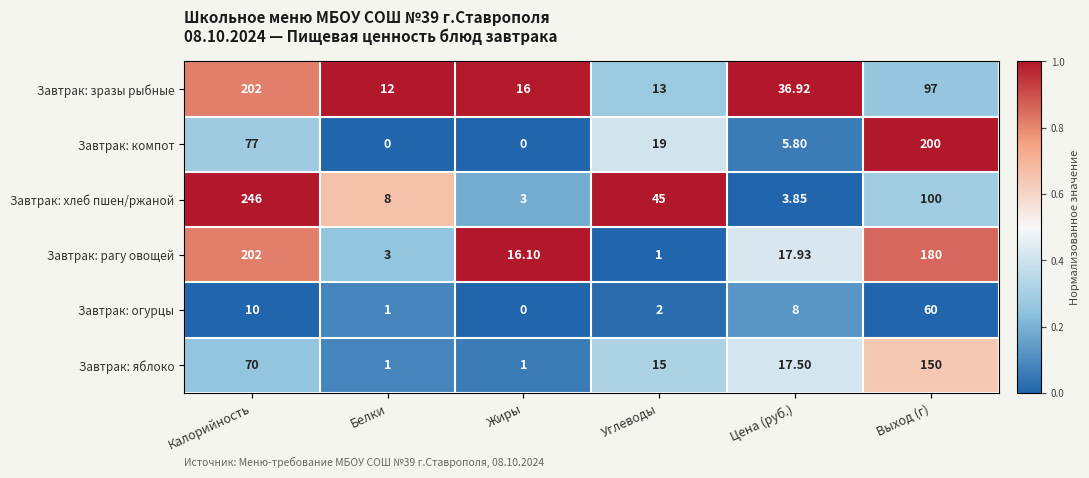

At Выход (г), list the series in order from smallest to largest.

Завтрак: огурцы, Завтрак: зразы рыбные, Завтрак: хлеб пшен/ржаной, Завтрак: яблоко, Завтрак: рагу овощей, Завтрак: компот